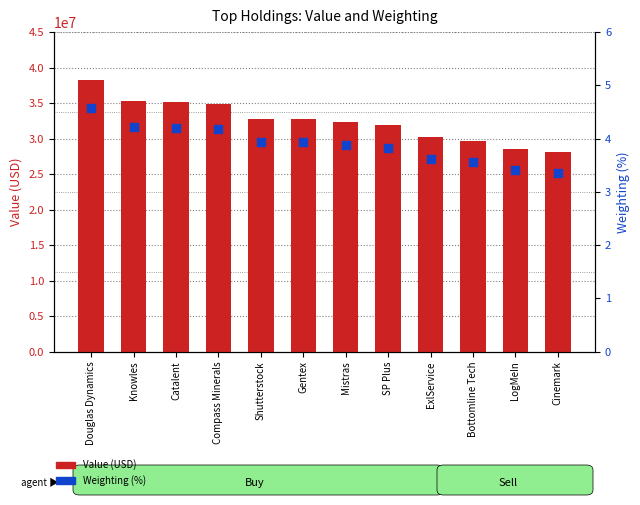

Which series has the largest Y range (max minus min)?

Value (USD)